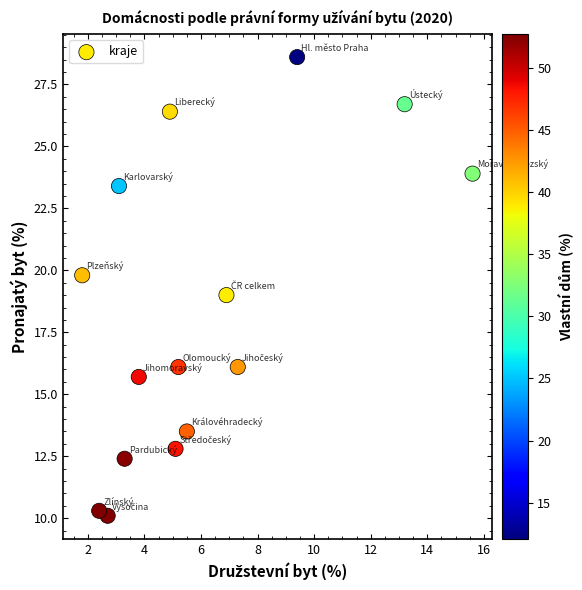

What is the range of X values (max minus min)?

13.8